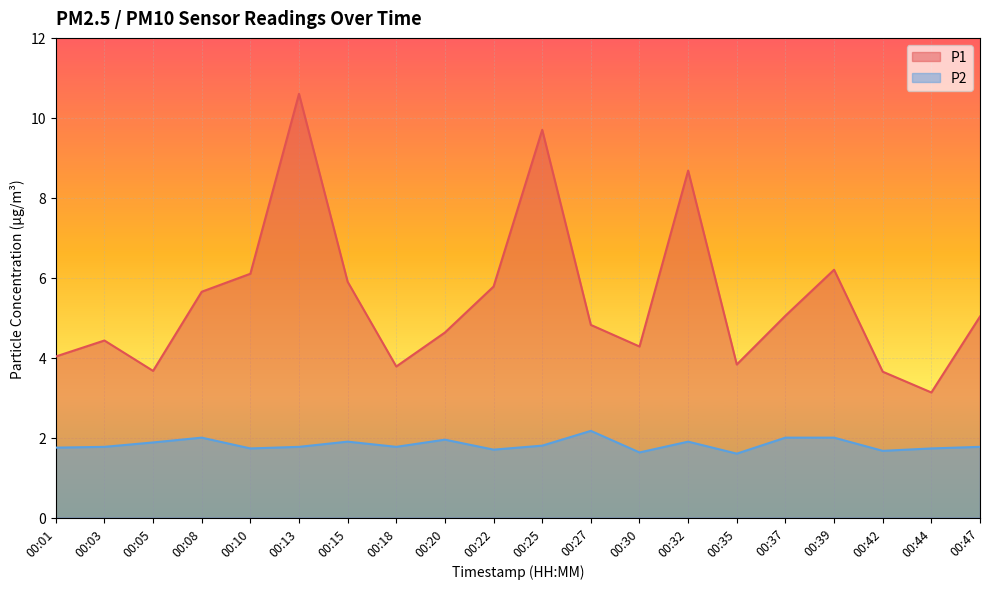

True or false: P1 and P2 cross at least once.

False